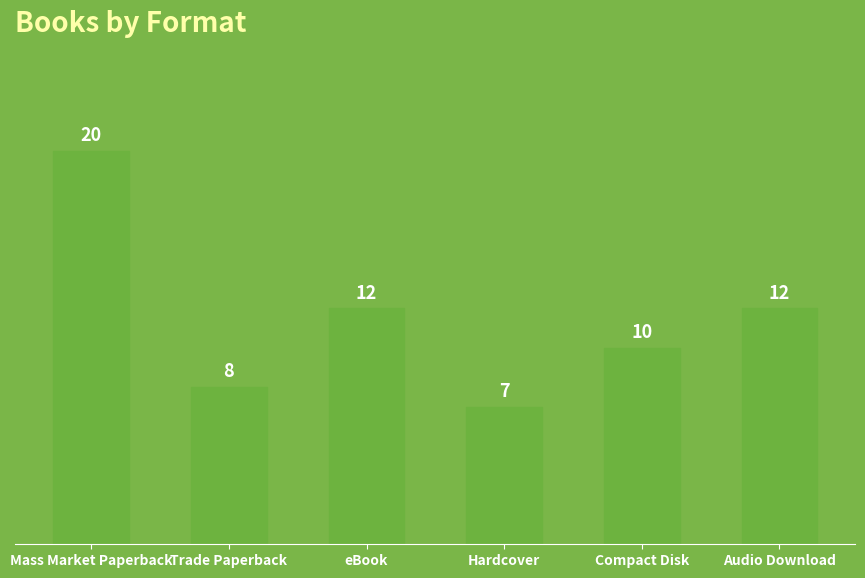

What is the label of the 6th bar from the left?

Audio Download